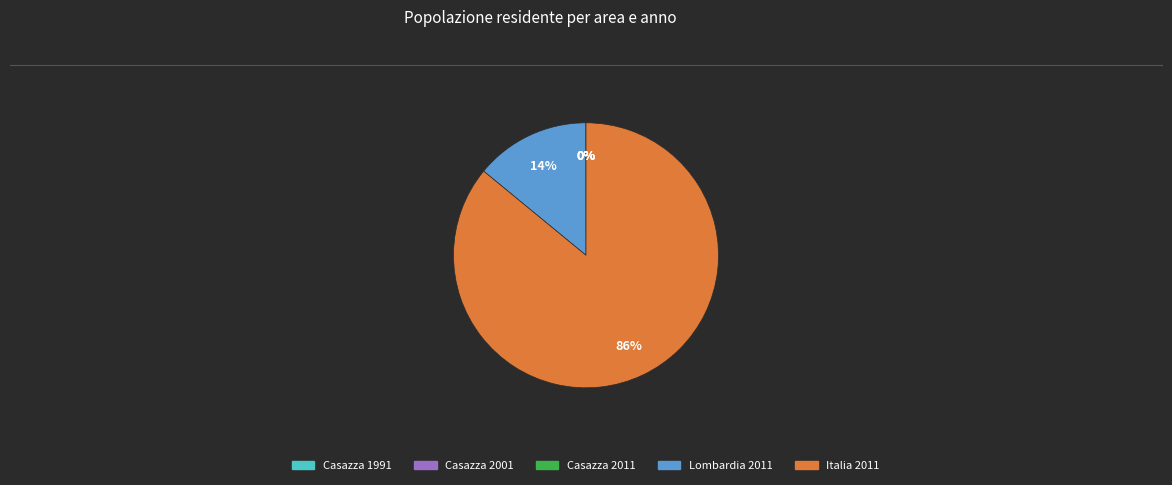

To the nearest percent, what is the difference between the largest and smallest slice percentages?

86%